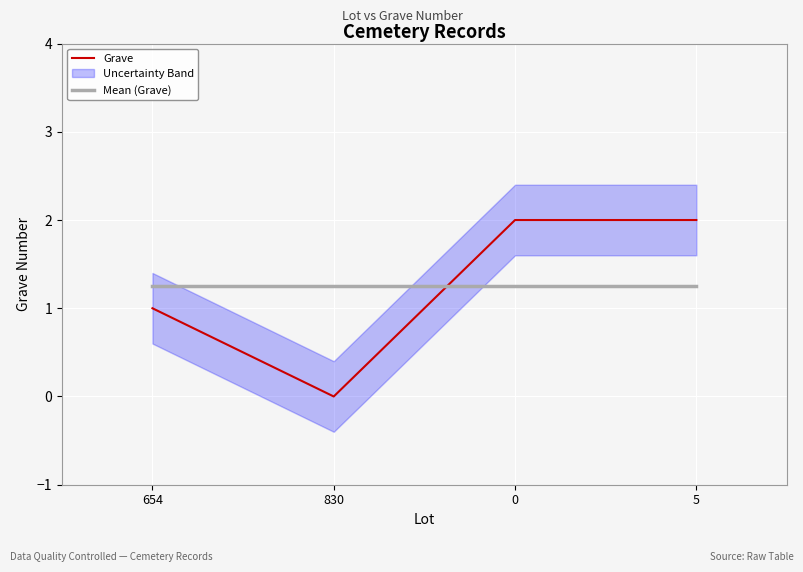

Where is Mean (Grave) nearest to the value 1?

654